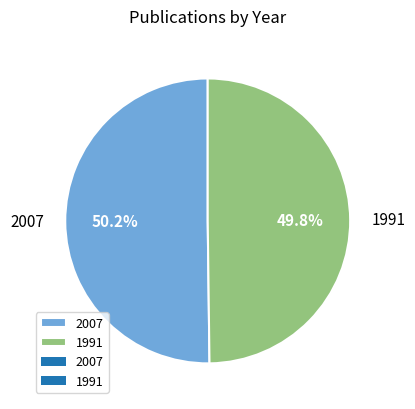

What is the total percentage of 1991 and 2007?

100.0%